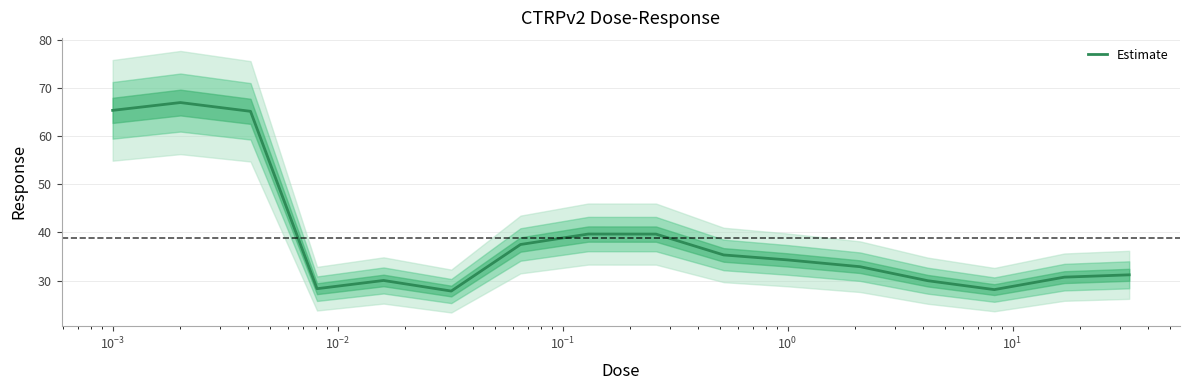

What is the value of the 9th point from the left?

39.6